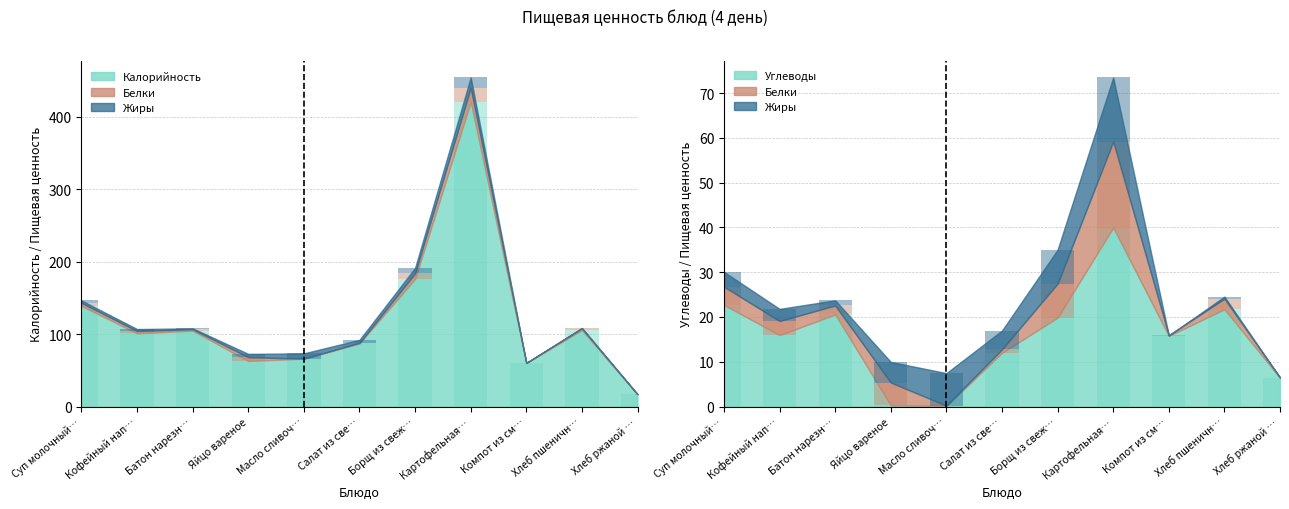

What is the average value of the Калорийность series?

121.9